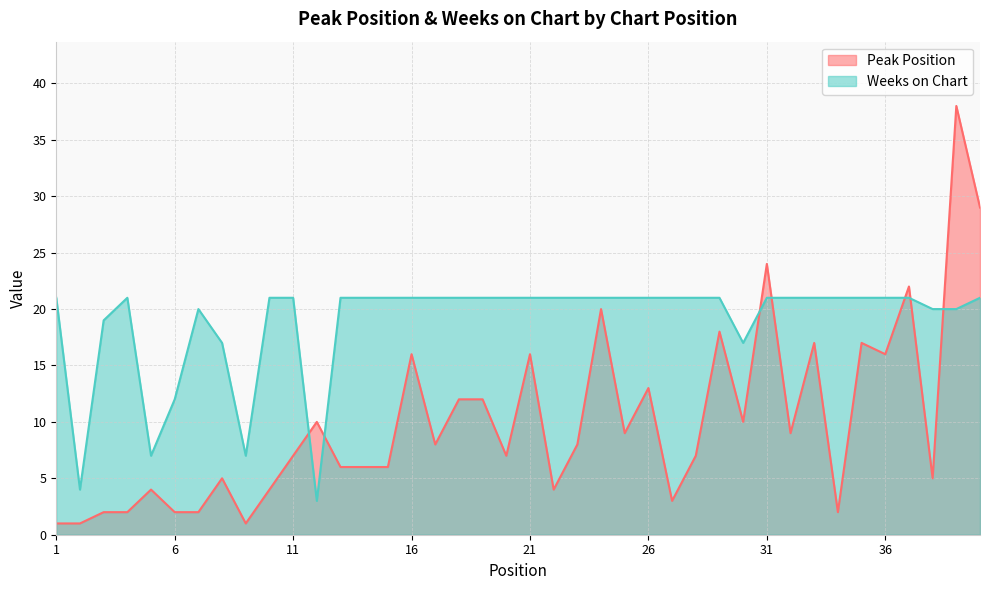

Is it true that Peak Position equals 3 at 10?

False